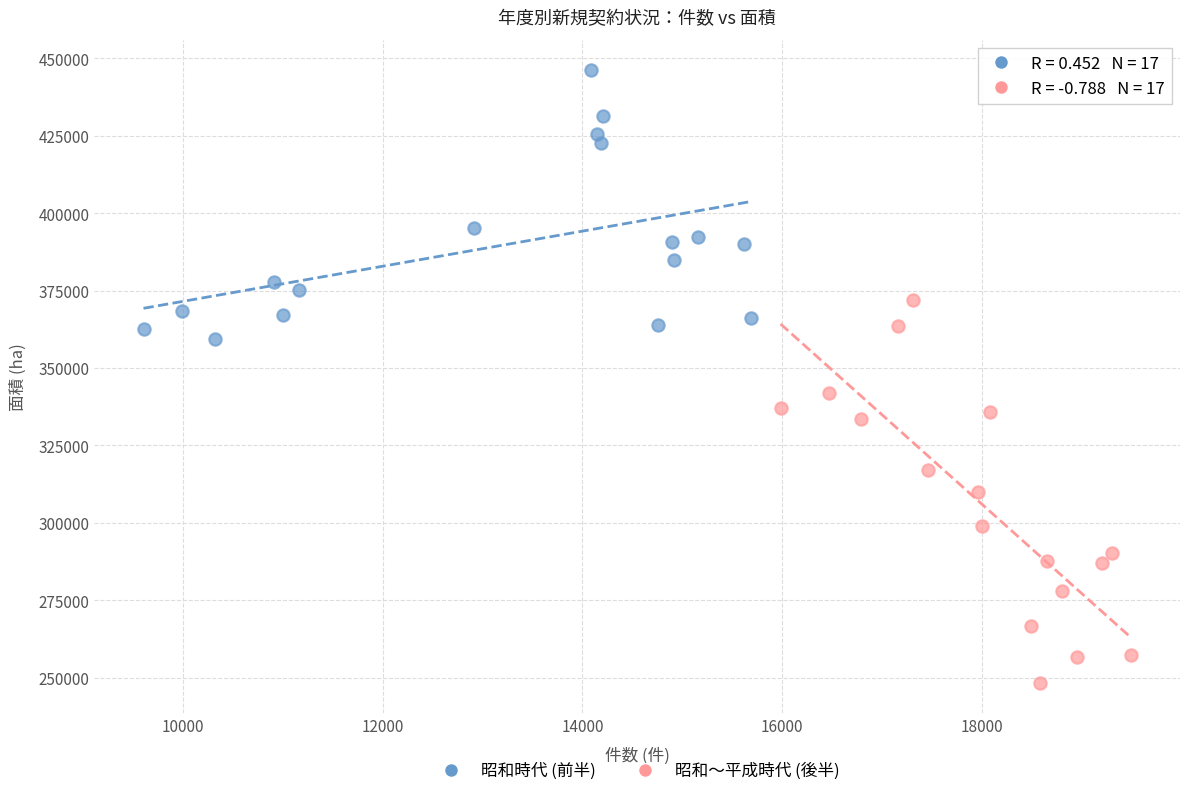

Which series contains the highest Y value?

昭和時代 (前半)